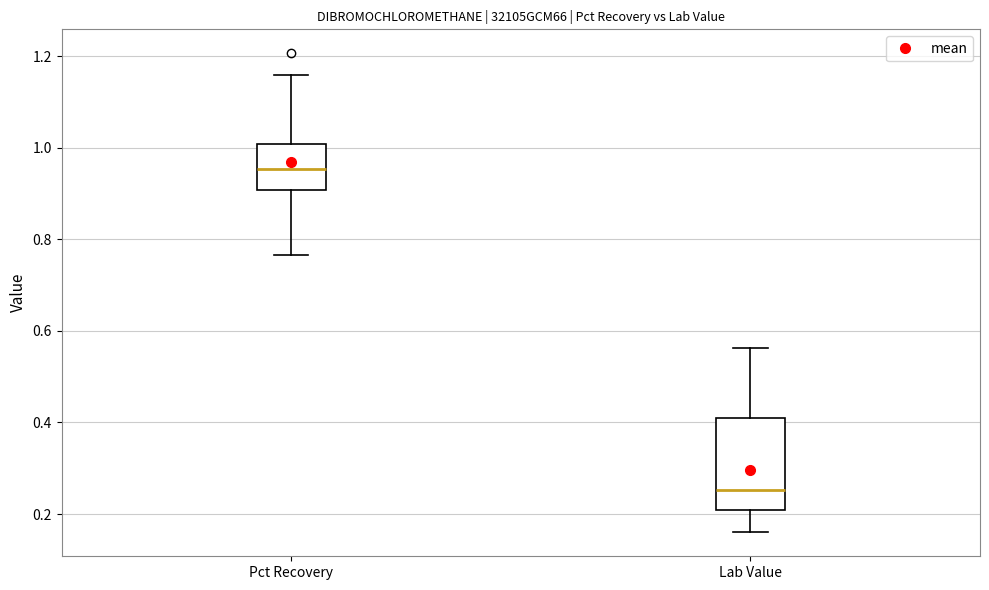

Reading left to right, transcribe this box plot: for each box, give where its median line is, the range the box spans, and where its two whiskers end, as read against the y-axis. The values are not printed on the chart, so give them approximately, as read against the axis.

Pct Recovery: median 0.96, box 0.90 to 1.00, whiskers 0.76 to 1.16
Lab Value: median 0.26, box 0.20 to 0.40, whiskers 0.16 to 0.56